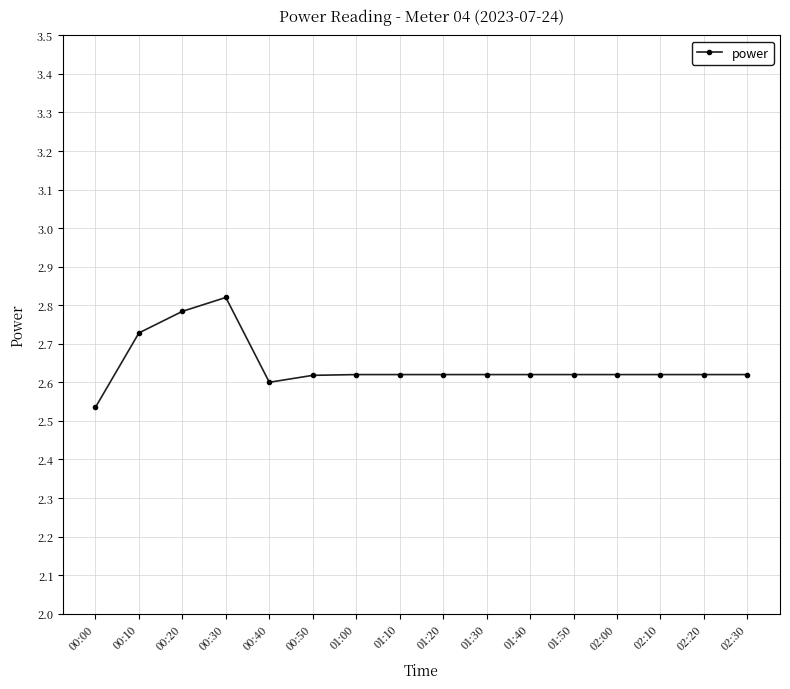

Between 00:30 and 01:10, which is larger?

00:30